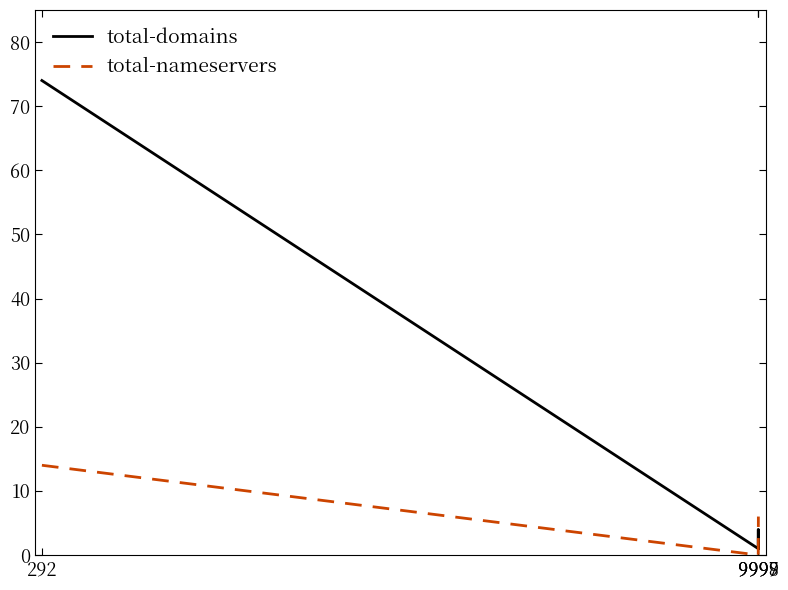

What is the difference between the second highest and minimum values in the total-domains series?

3